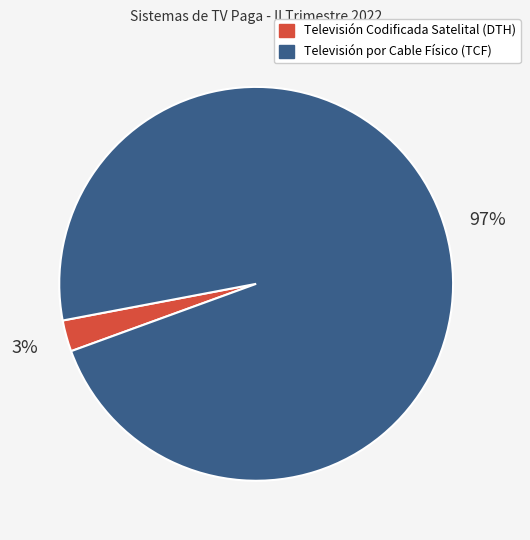

Is it true that Televisión por Cable Físico (TCF) is 91% of the pie?

False